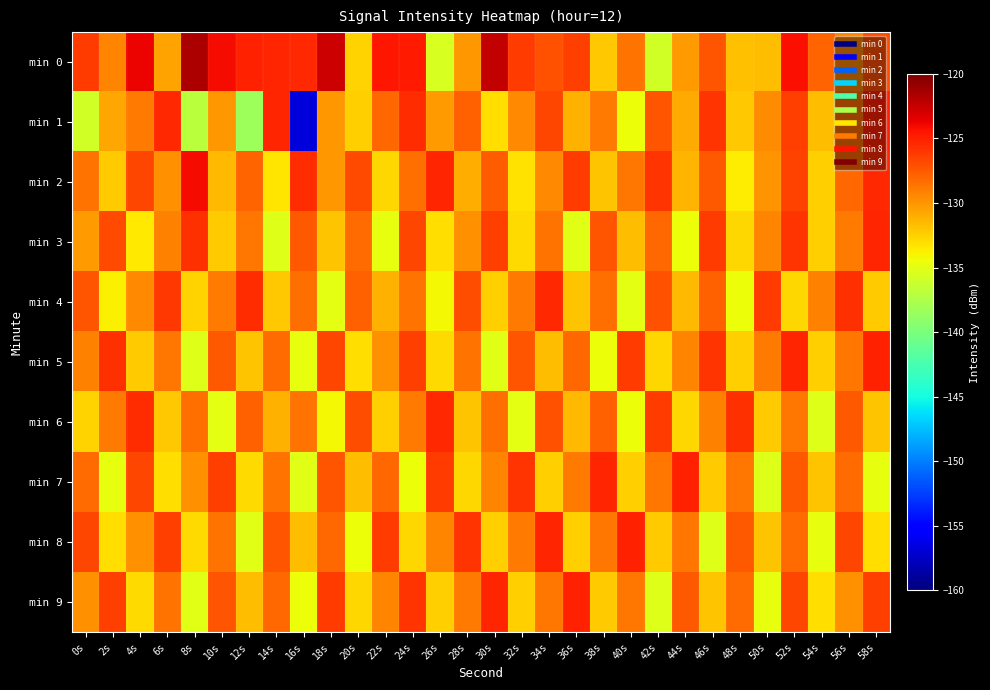

Which category has the lowest value in the min 7 series?

50s